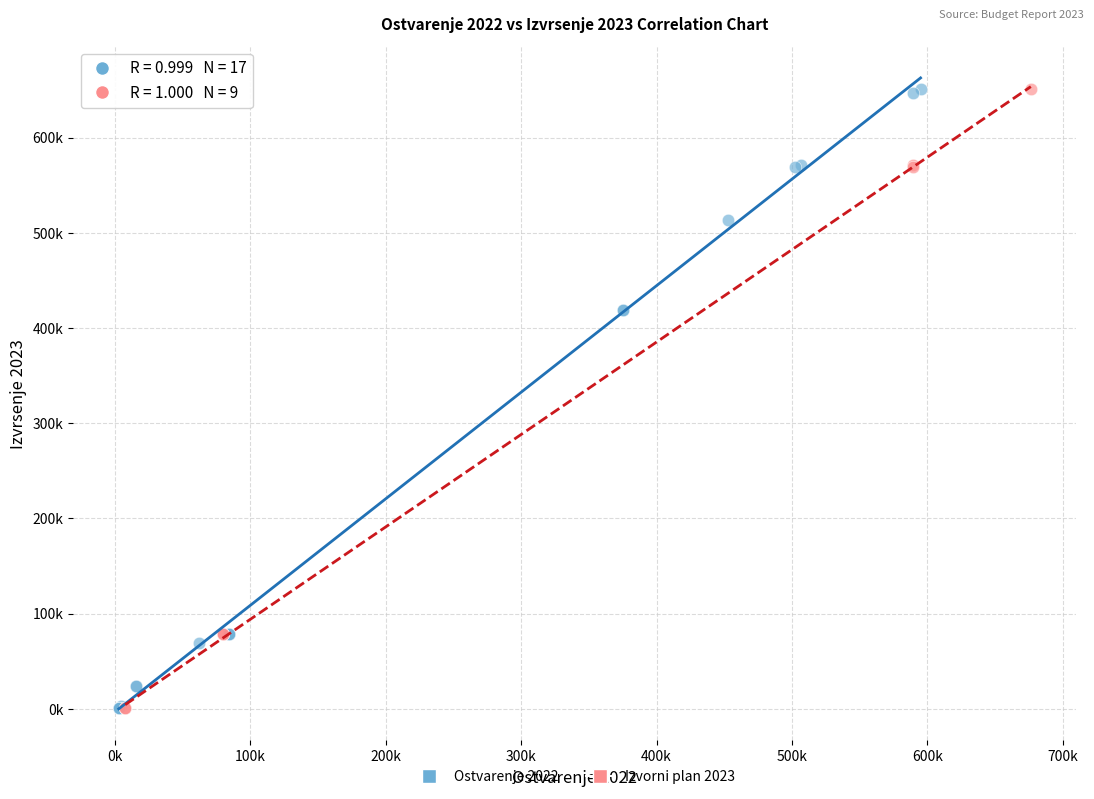

What are all the series names shown in the legend?

Ostvarenje 2022, Izvorni plan 2023